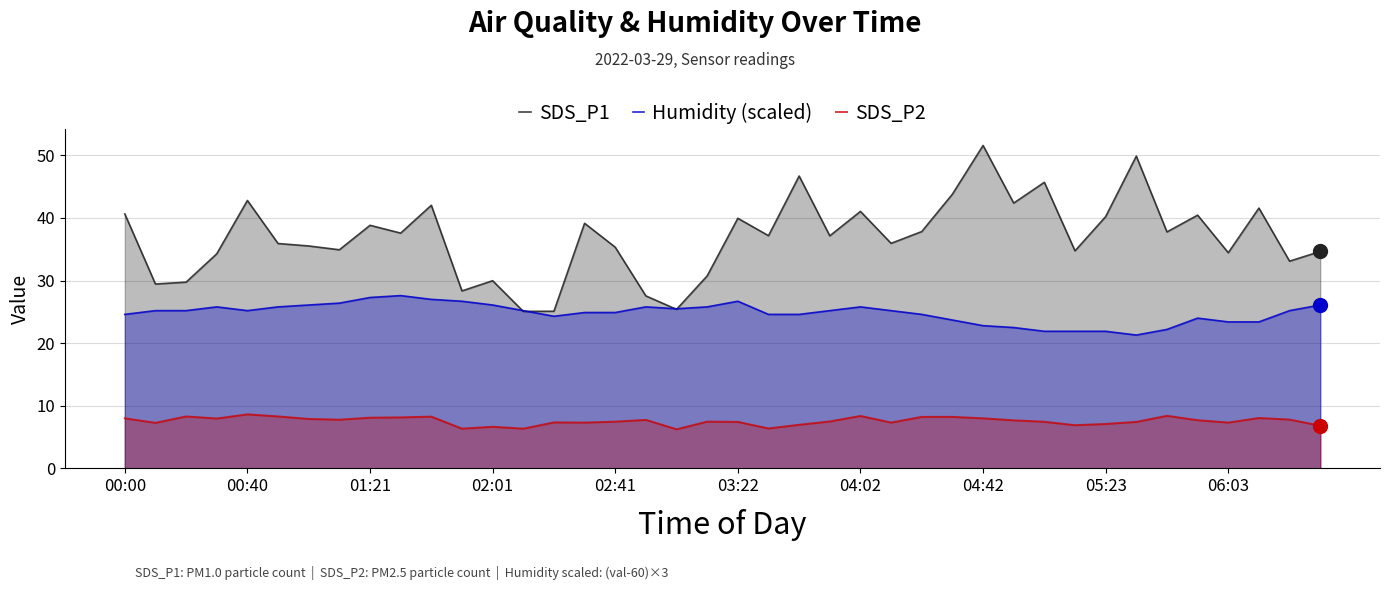

How many lines are shown in the chart?

3